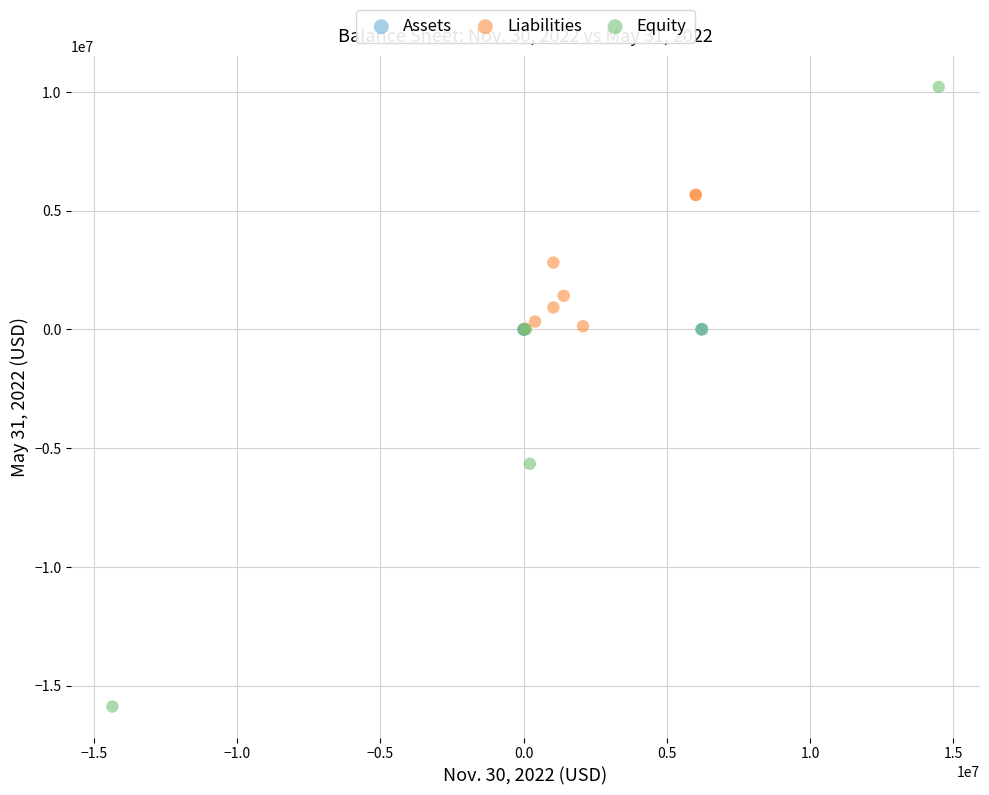

Which series contains the lowest Y value?

Equity